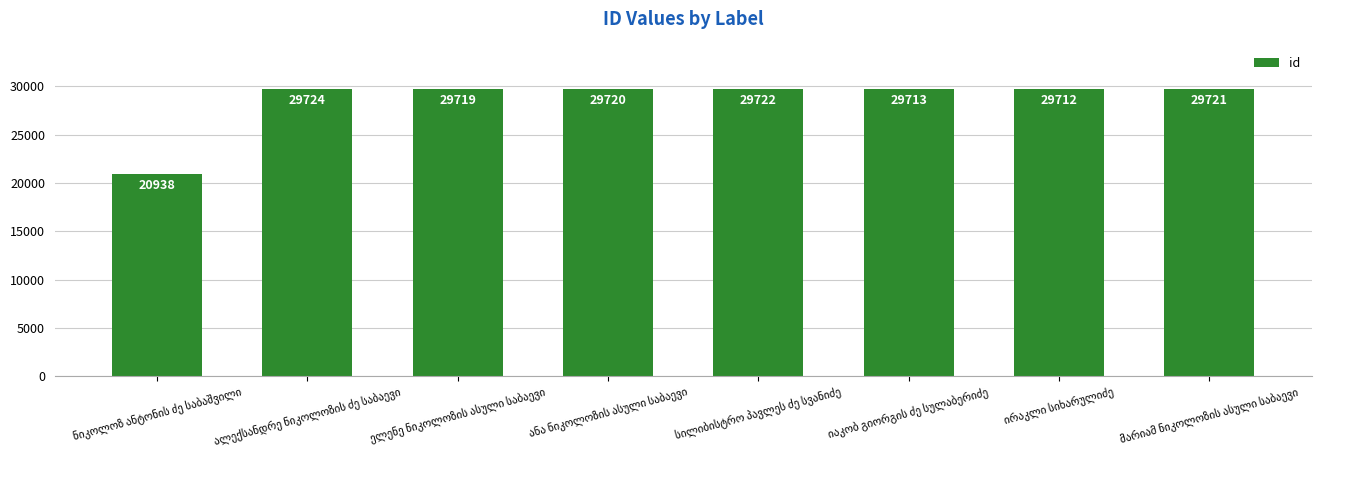

What is the smallest value displayed?

20938